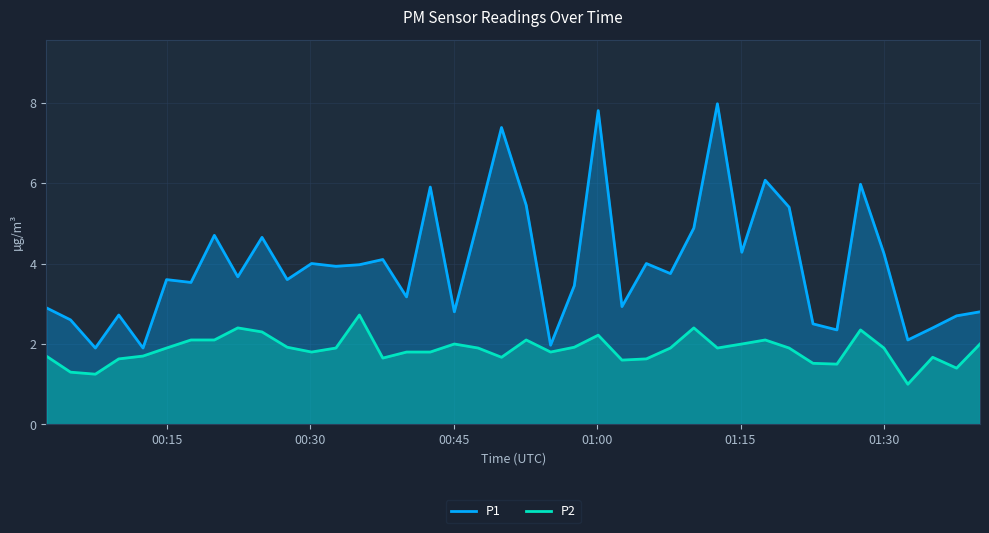

What position from the left is 2023-04-25T01:12:35?

29